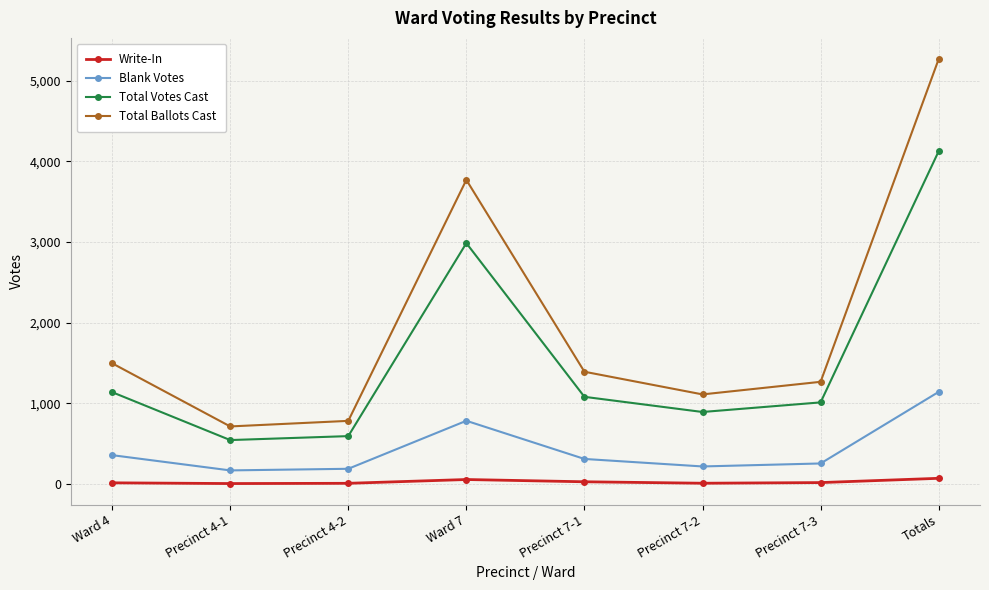

The value of Total Ballots Cast at Precinct 4-1 is 1125. True or false?

False